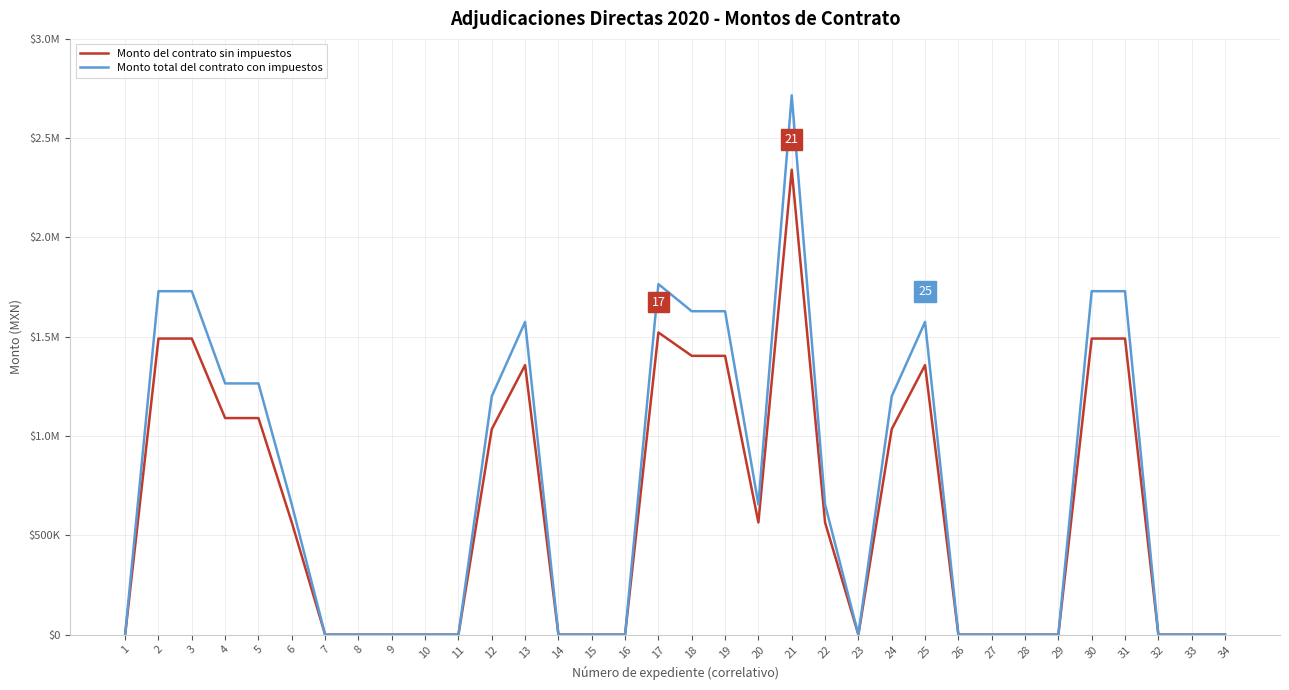

What is the difference between the second highest and second lowest values in the Monto total del contrato con impuestos series?

1765186.2